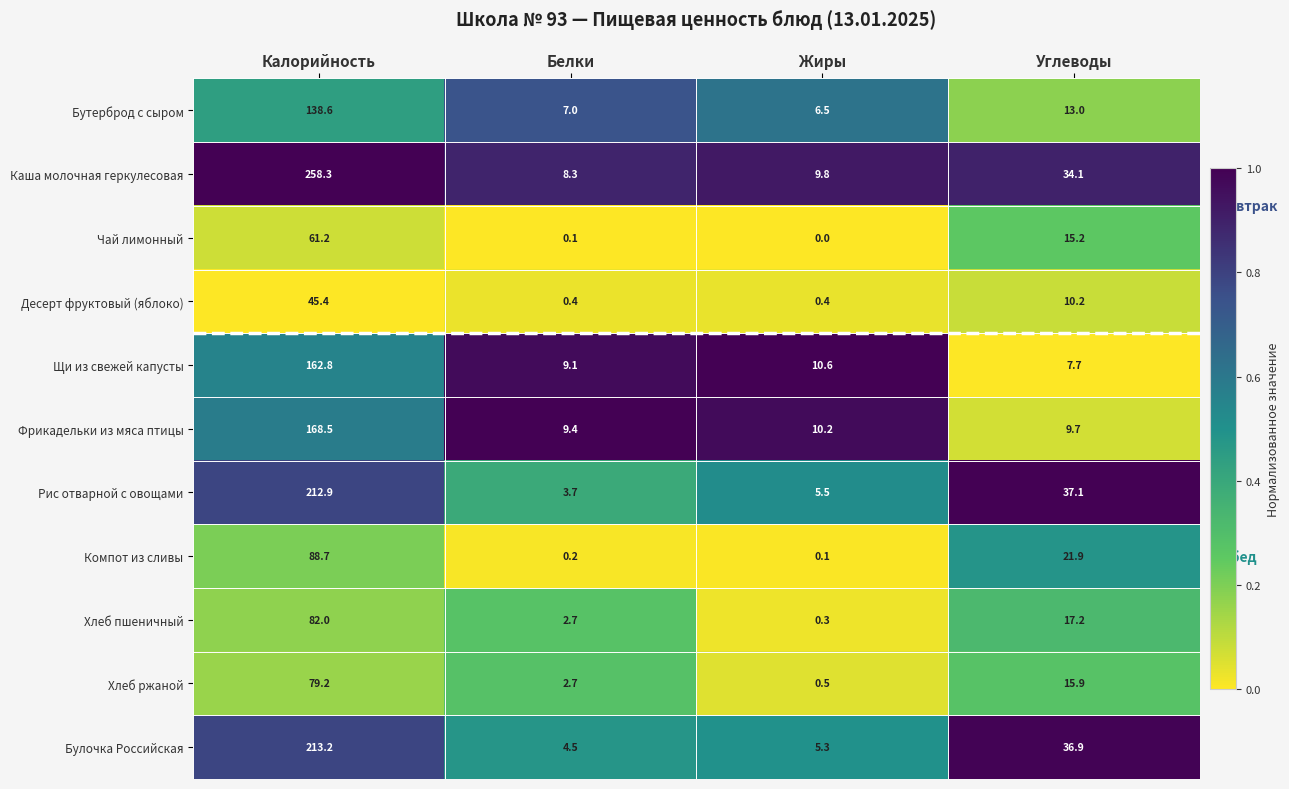

What is the sum of the Чай лимонный values at Калорийность and Белки?

61.3